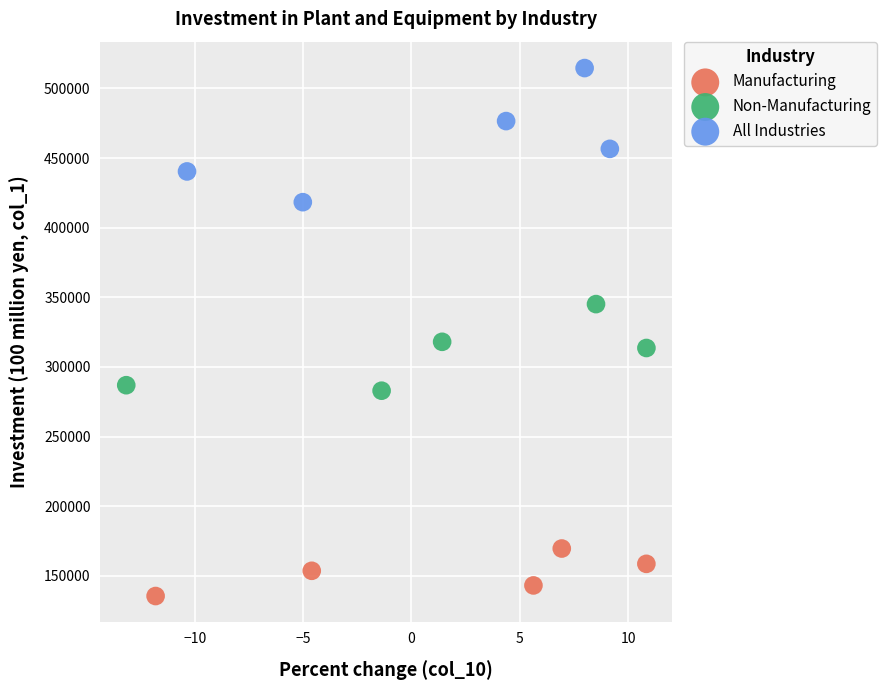

Which series reaches the maximum Y coordinate?

All Industries